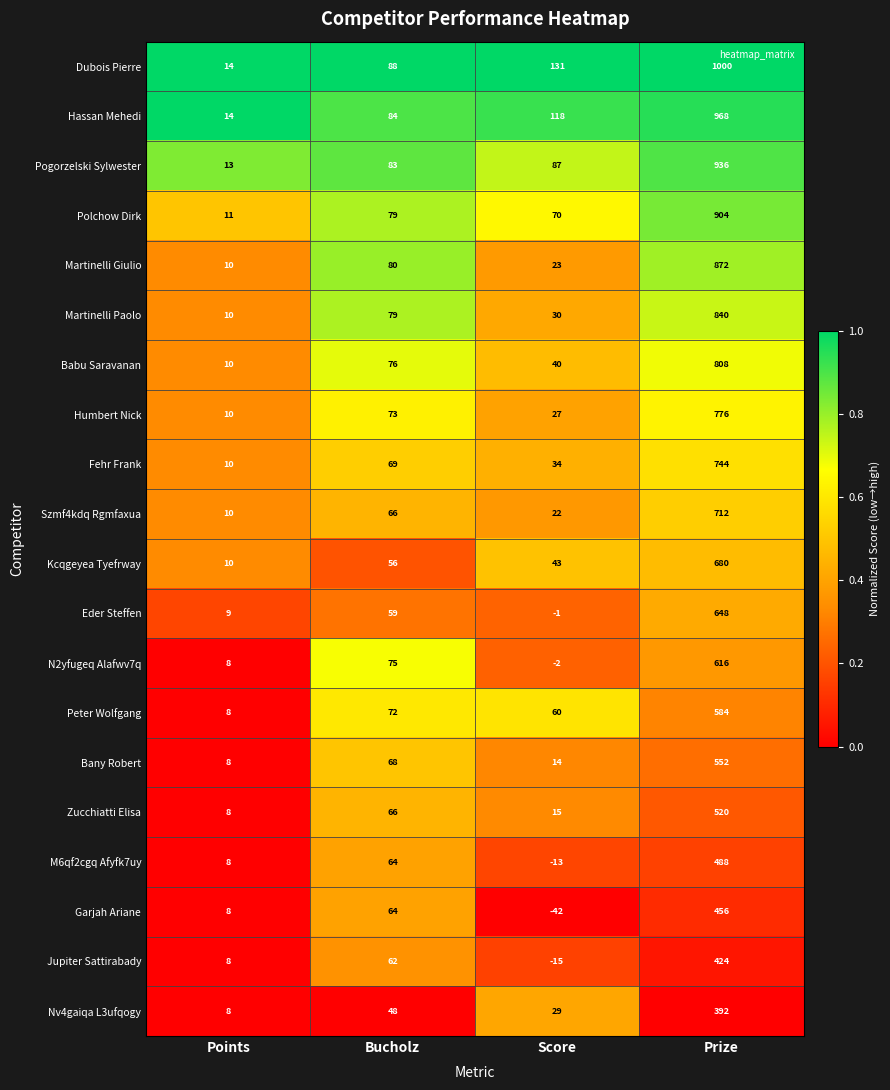

Which series changed the most between Score and Prize?

Dubois Pierre